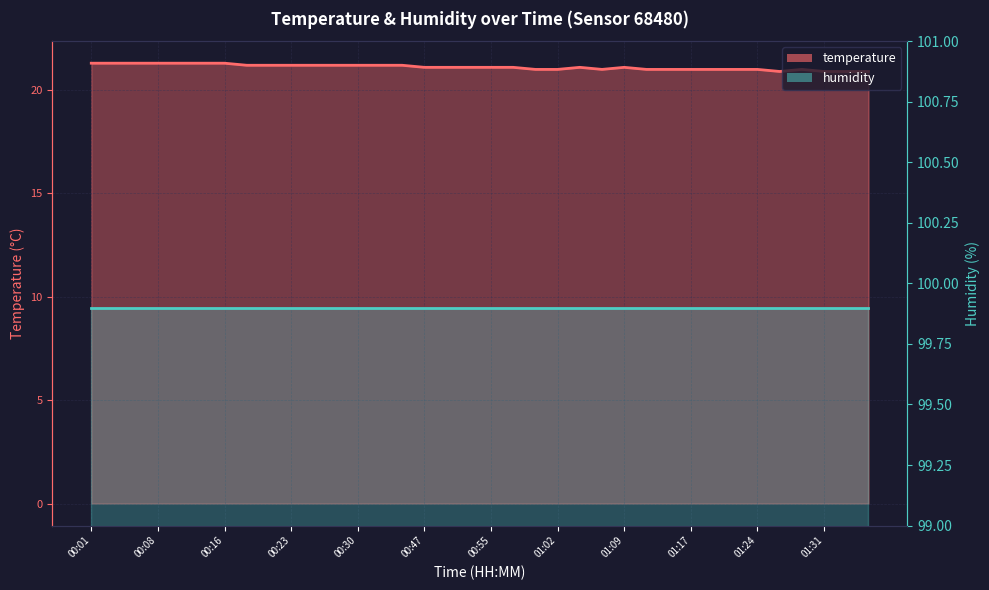

What is the label of the 31st point from the right?

00:13